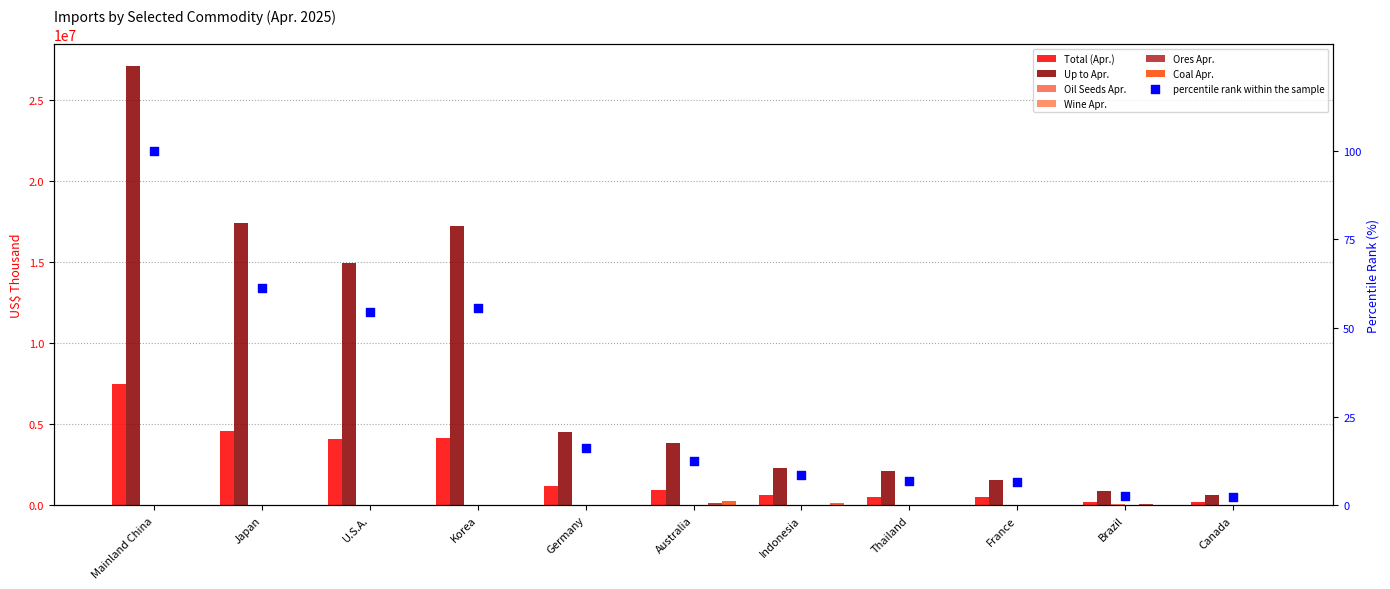

Which series reaches the maximum Y coordinate?

Up to Apr.